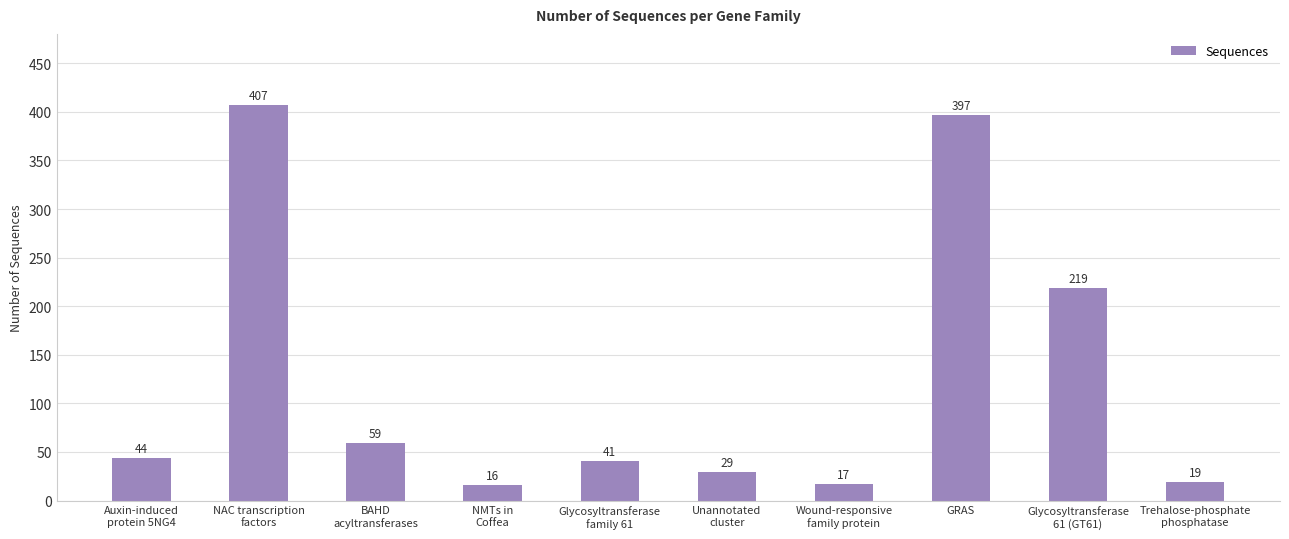

What is the difference between the second highest and second lowest values?

380